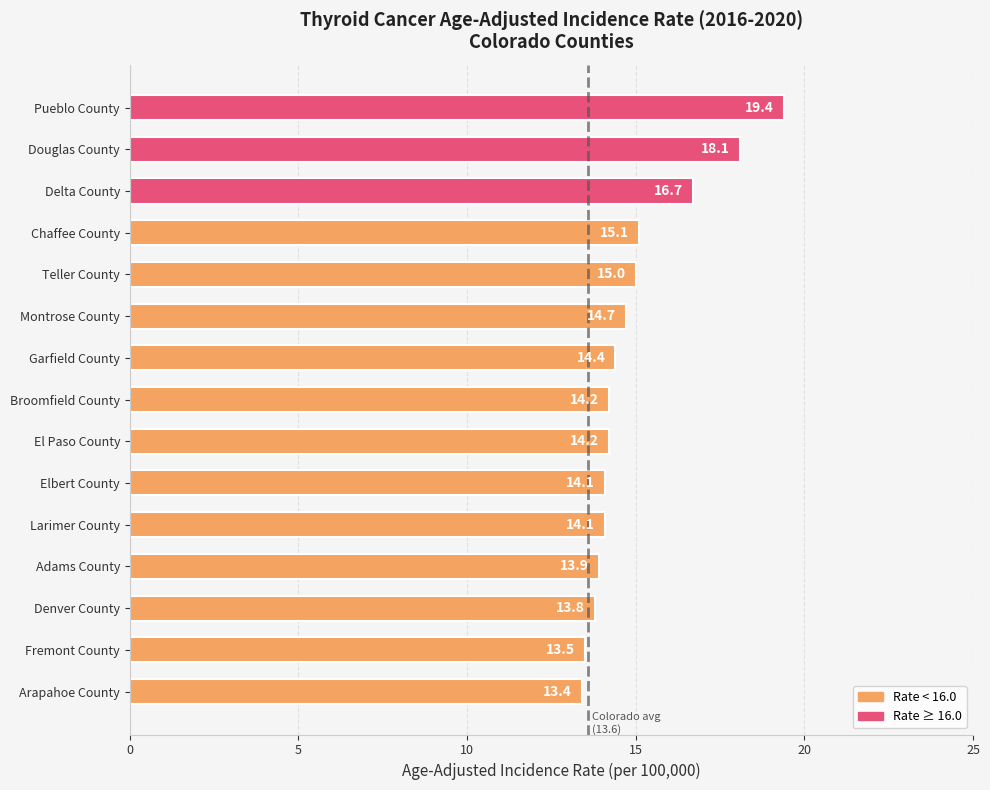

What position from the top is Elbert County?

10